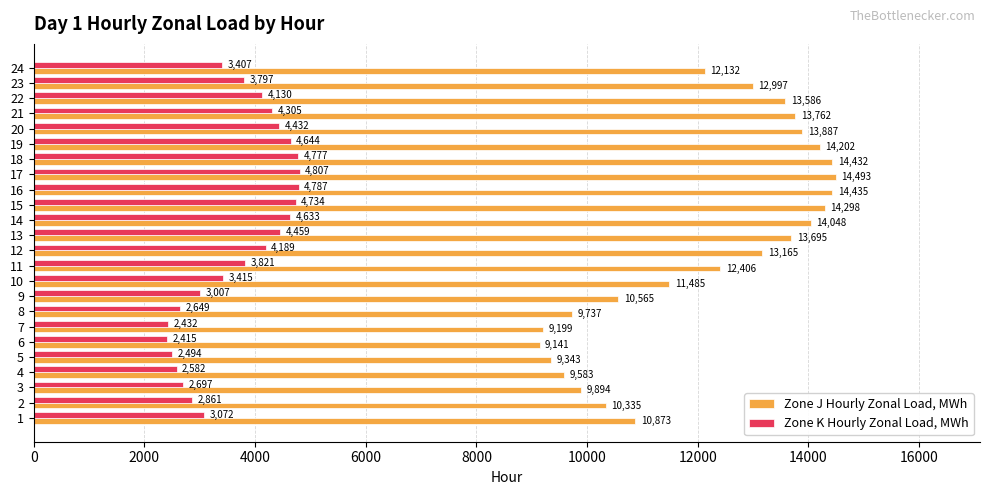

At which category does the chart reach its peak across all series?

17